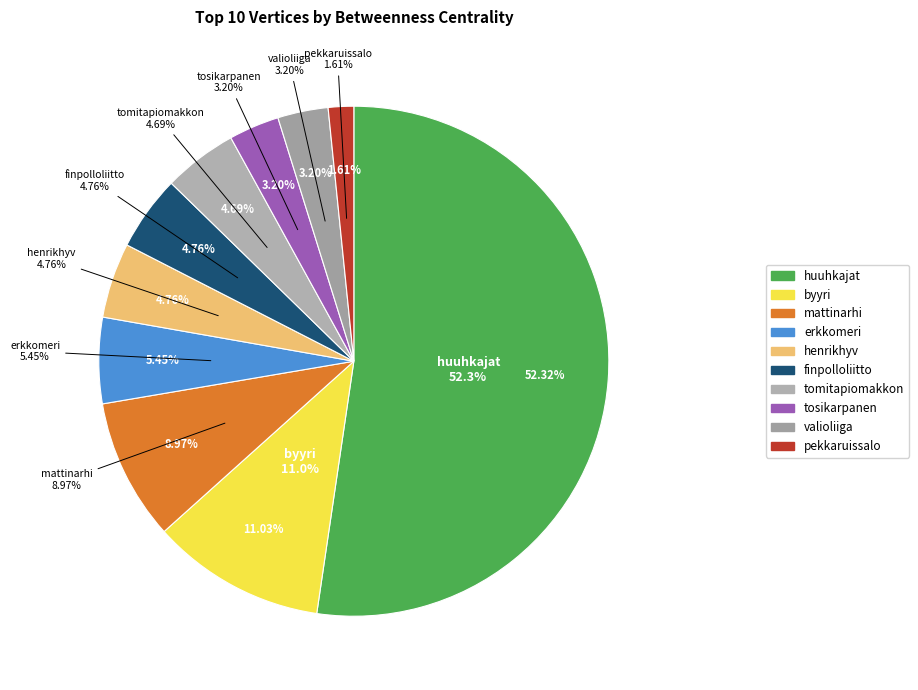

True or false: tosikarpanen accounts for 3% of the total.

True